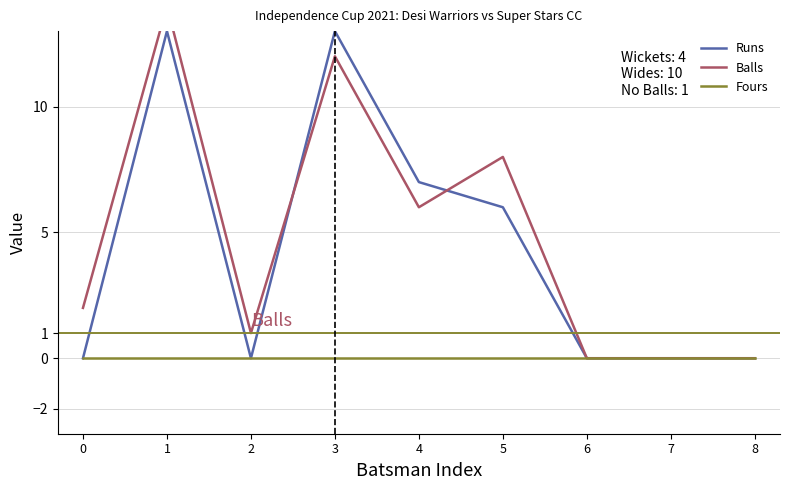

Between 2 and 4, which series saw the biggest shift?

Runs